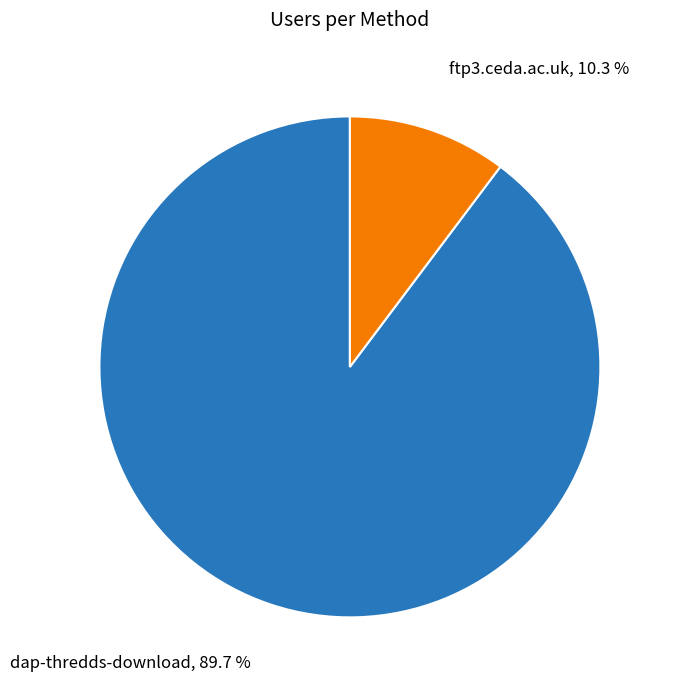

Is there a majority slice in this chart?

Yes